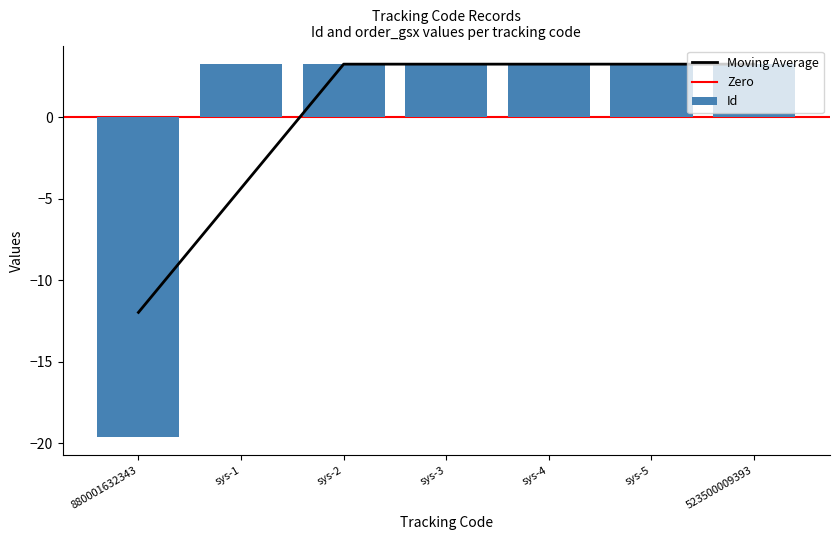

What is the greatest value displayed?

3.3